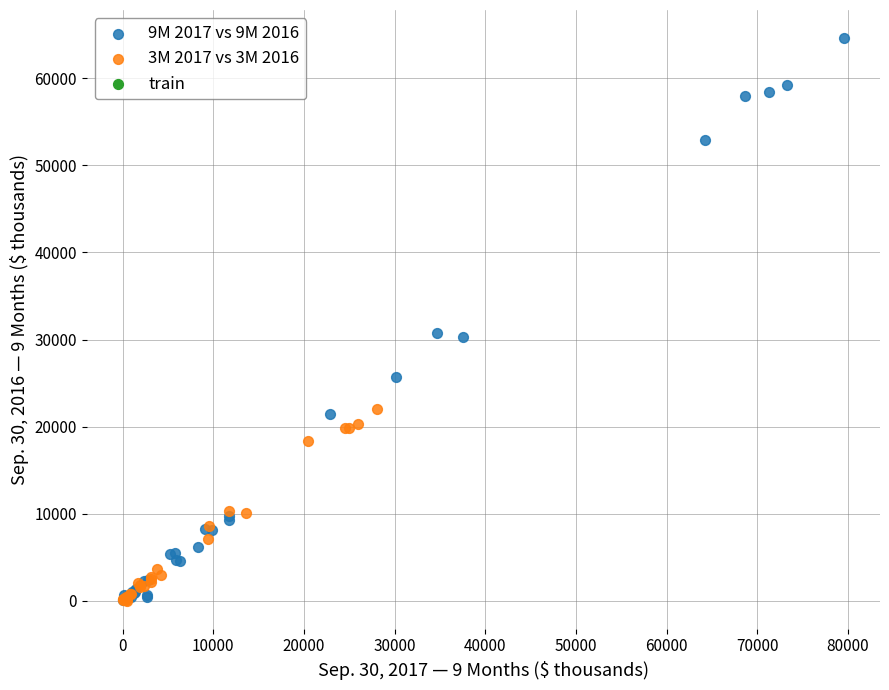

Which series has the largest Y range (max minus min)?

9M 2017 vs 9M 2016